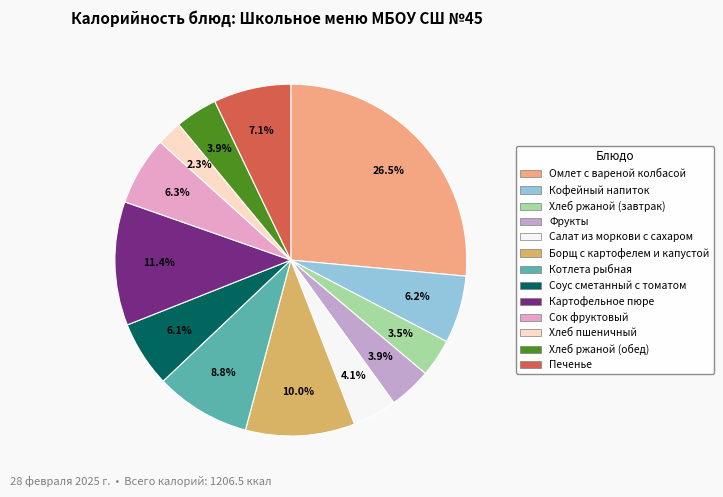

To the nearest percent, what percentage of the pie is Печенье?

7%